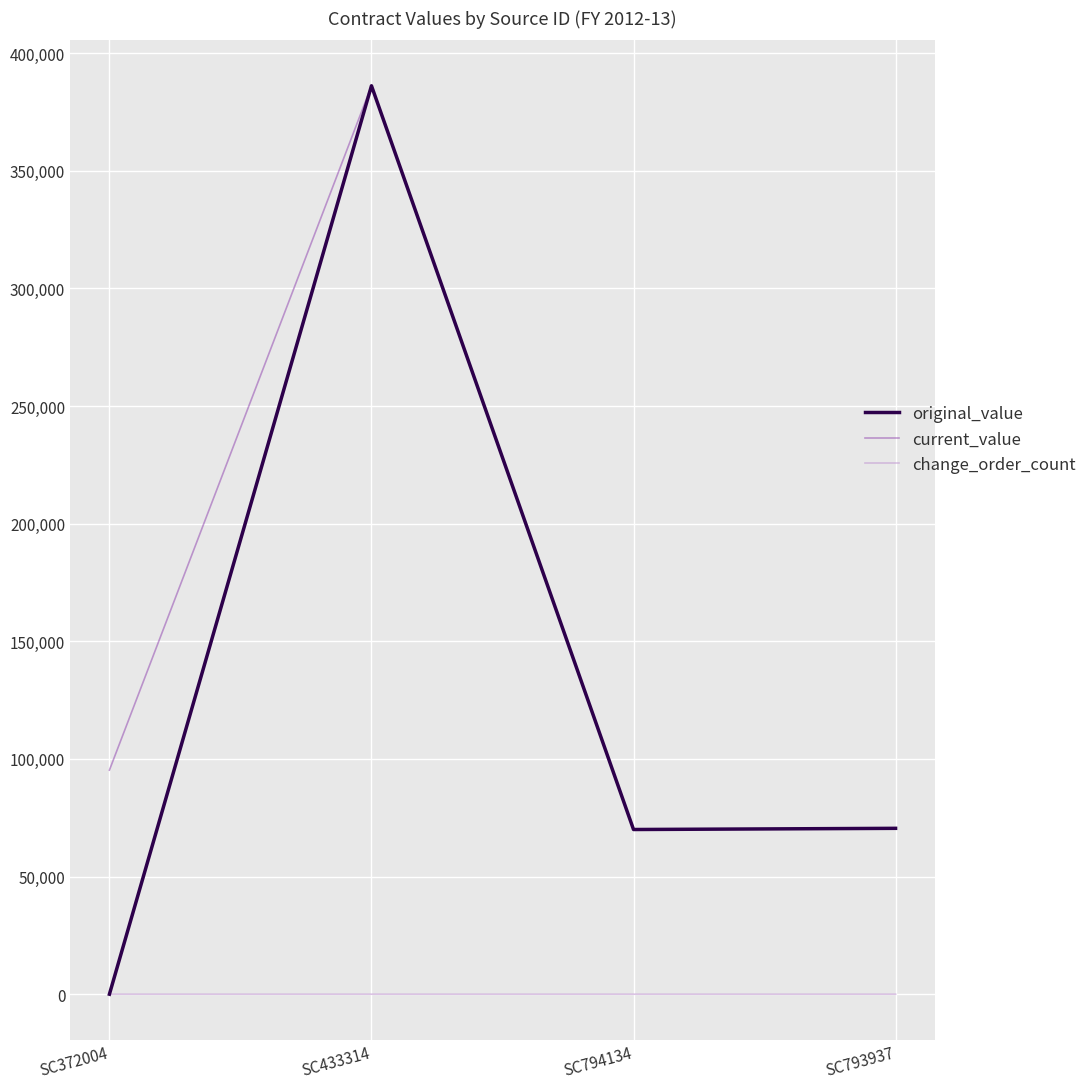

After their last crossing, which series has the higher values: change_order_count or original_value?

original_value